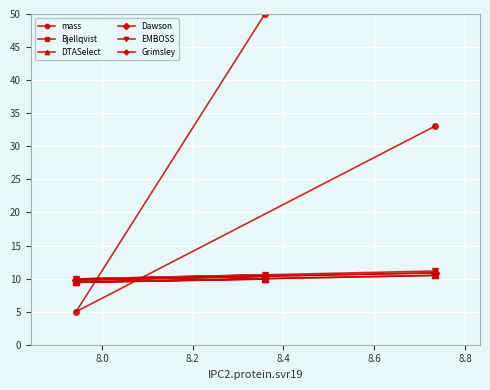

Reading left to right, list all the values displayed in this chart.

mass: 5.0	50.0	33.0
Bjellqvist: 9.5	9.9	10.5
DTASelect: 9.4	9.9	10.5
Dawson: 9.8	10.3	10.8
EMBOSS: 9.9	10.6	11.1
Grimsley: 9.8	10.4	10.9